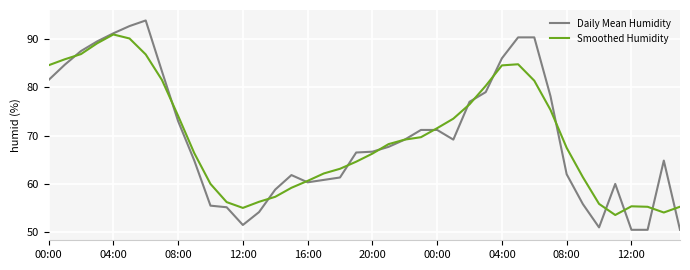

What is the smallest value displayed?

50.5